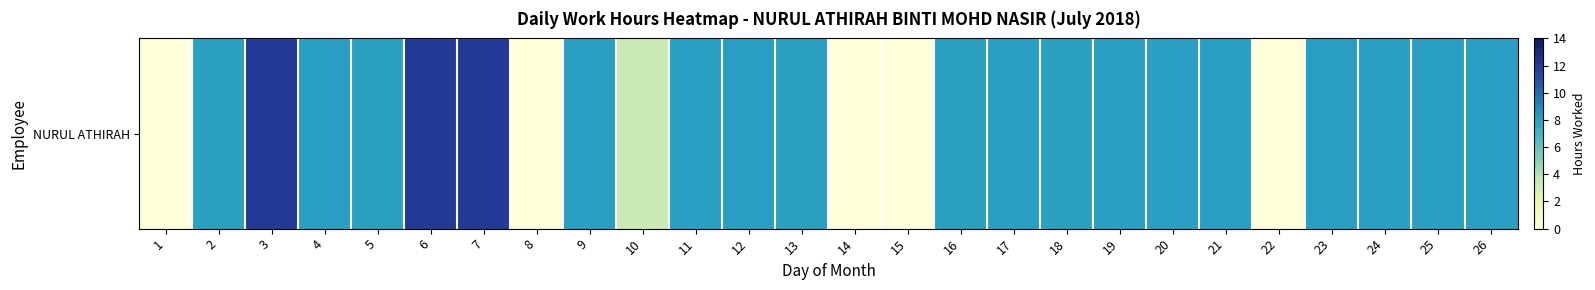

Rank the categories by value from lowest to highest.

1, 8, 14, 15, 22, 10, 5, 18, 2, 13, 16, 17, 24, 20, 25, 19, 11, 26, 9, 23, 12, 21, 4, 6, 7, 3